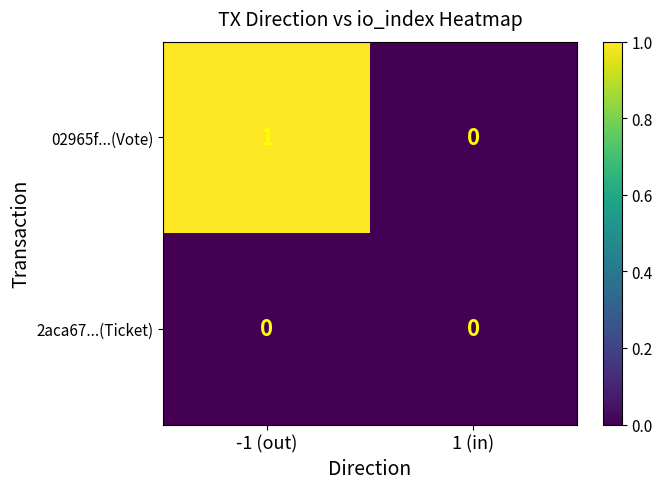

Rank the series at -1 (out) from lowest to highest value.

2aca67...(Ticket), 02965f...(Vote)